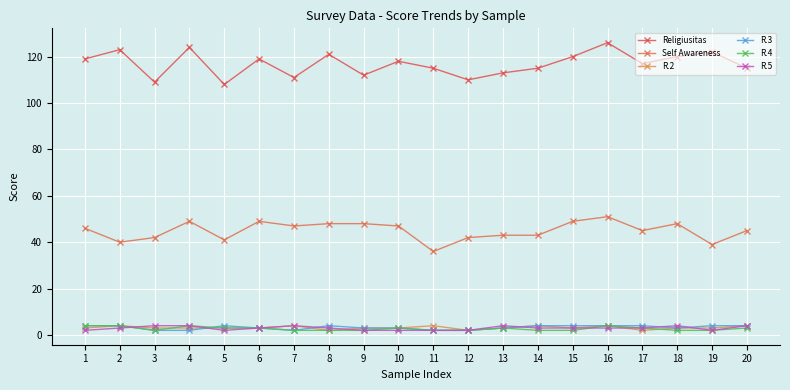

List the labels in order of R.5 value, smallest first.

1, 5, 9, 10, 11, 12, 19, 2, 6, 8, 14, 15, 16, 17, 3, 4, 7, 13, 18, 20